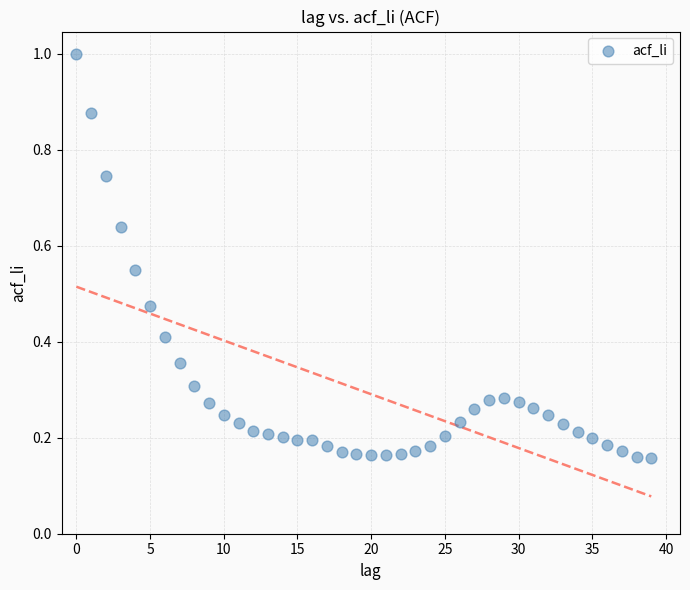

What is the range of Y values (max minus min)?

0.8